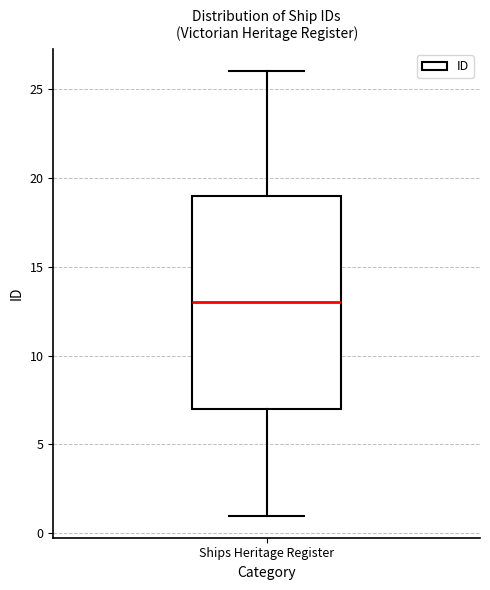

Transcribe this box plot: give where the median line is, the range the box spans, and where the two whiskers end, as read against the y-axis. The values are not printed on the chart, so give them approximately, as read against the axis.

median 13, box 7 to 19, whiskers 1 to 26